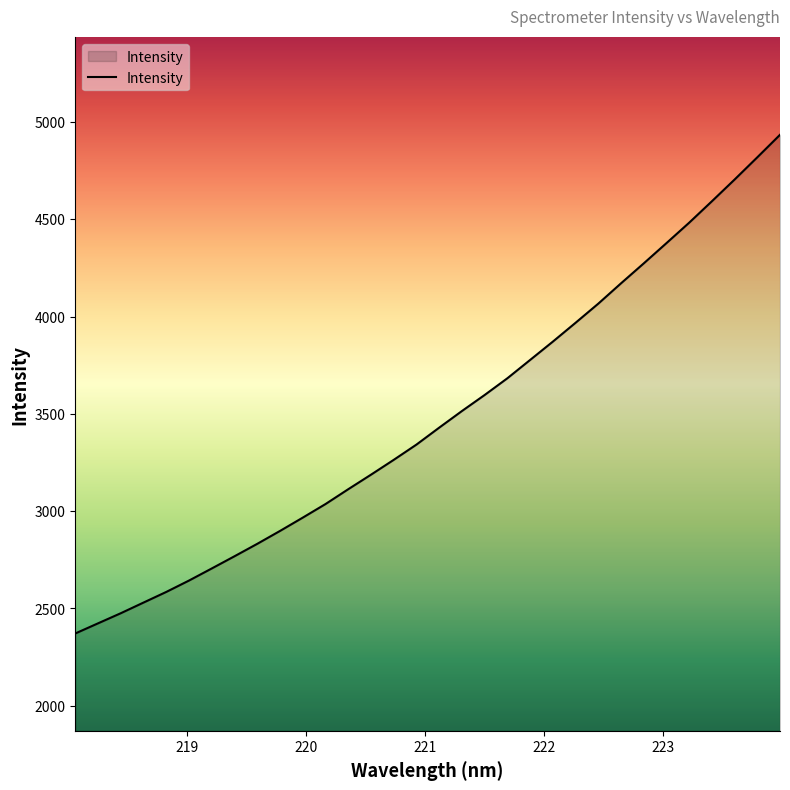

What is the average value?

3481.2